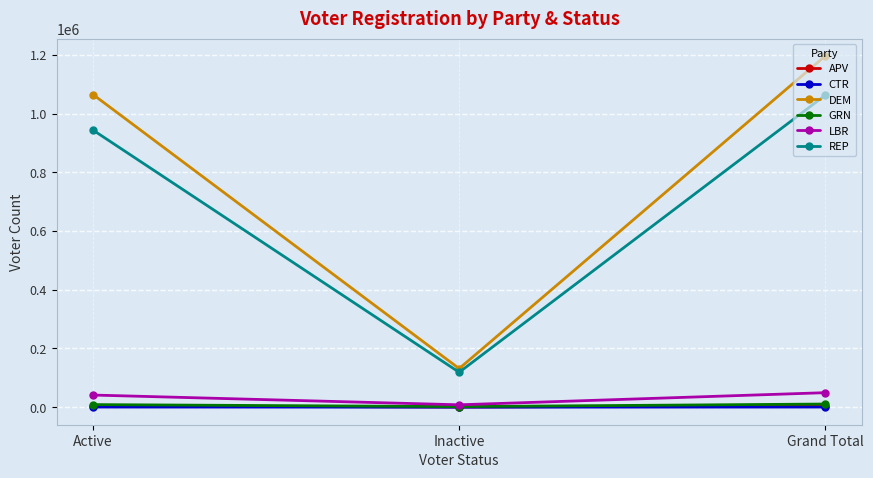

What is the spread (max minus min) of values at Active?

1064200